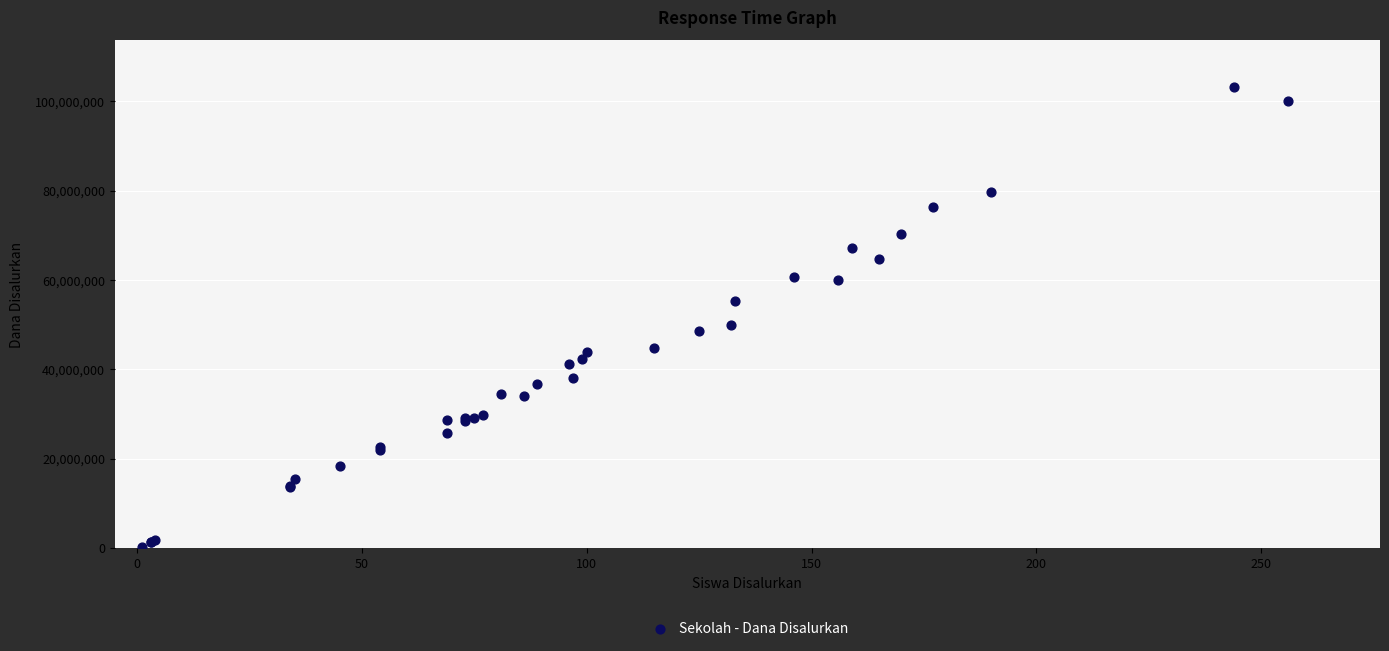

What Y value in the scatter plot is closest to 51750000?

49950000